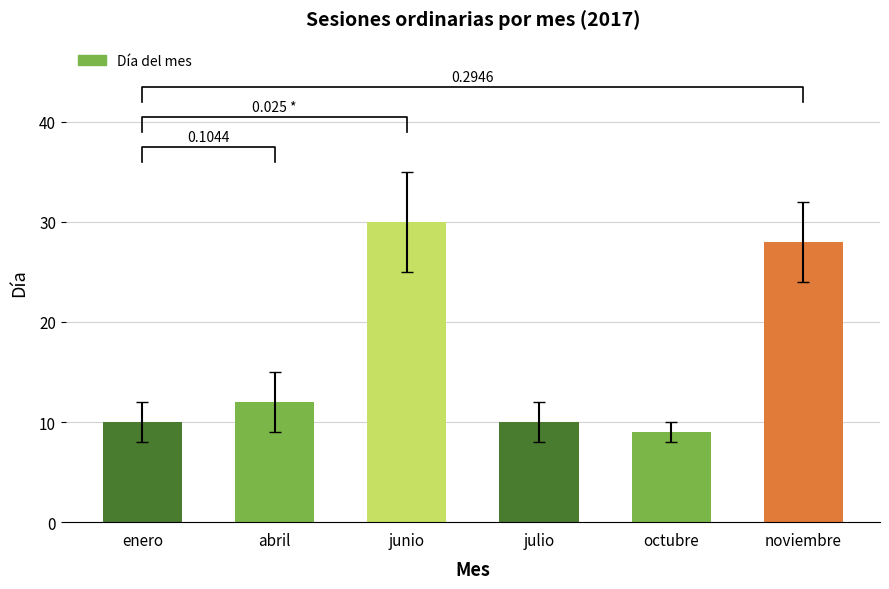

What is the maximum value shown in the chart?

30